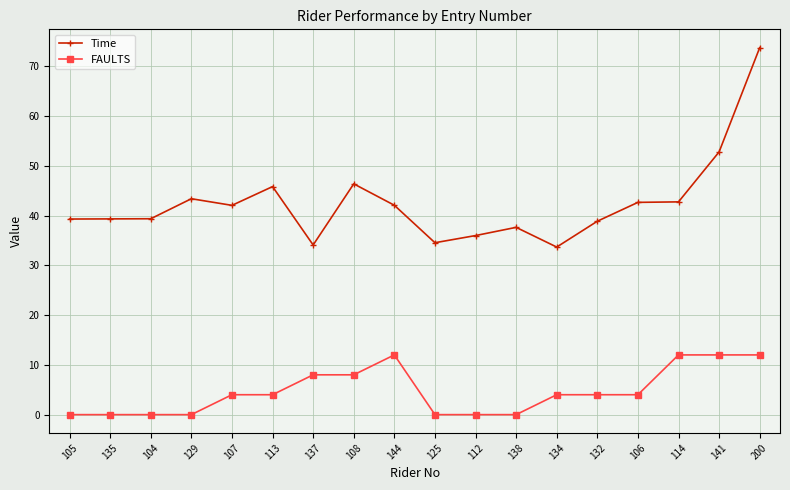

What is the maximum value for FAULTS?

12.0